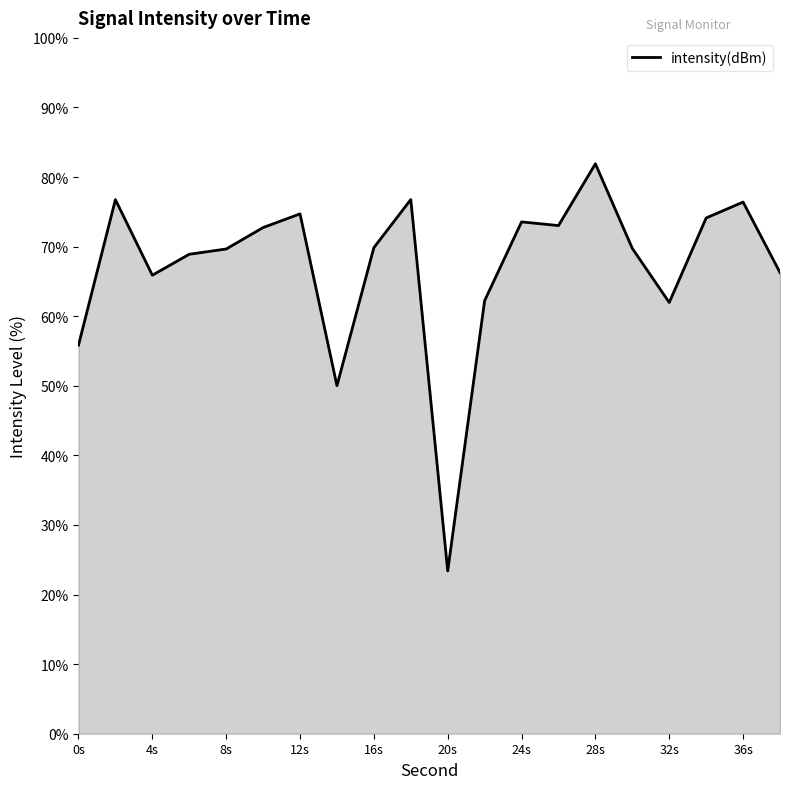

What is the difference between the maximum and minimum values?

58.5